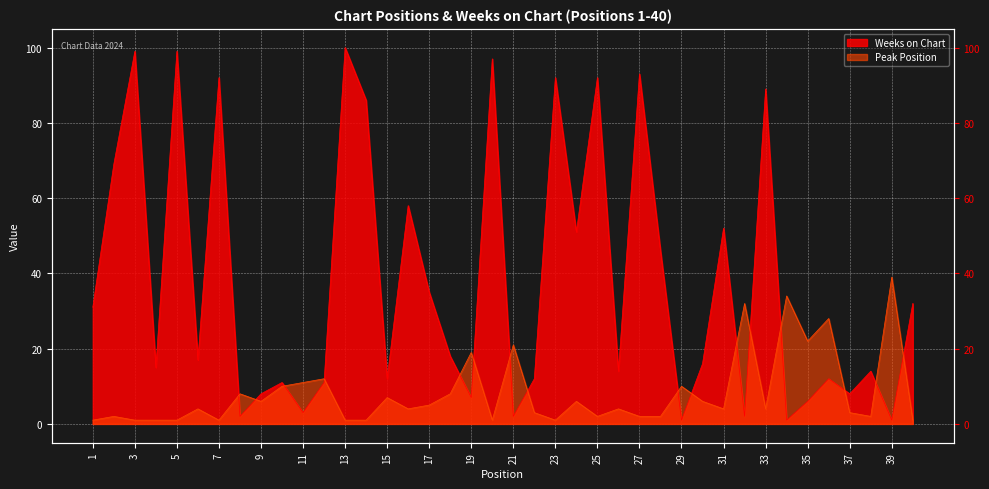

How many categories are shown in the chart?

40